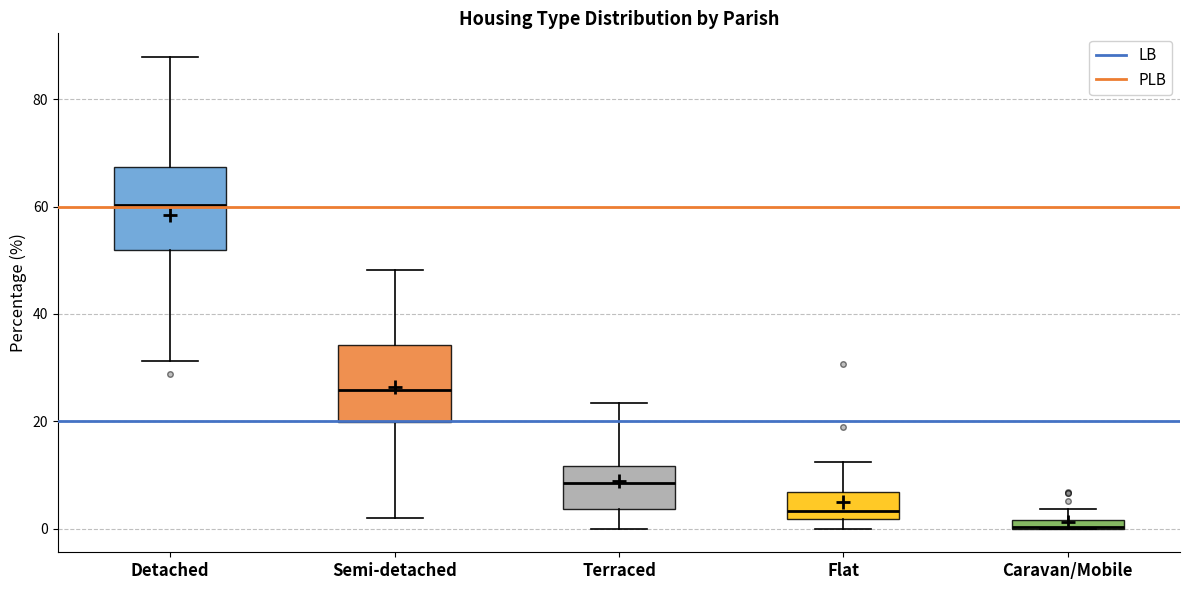

Where is the upper edge of the box for Caravan/Mobile on the y-axis? The values are not printed on the chart, so give them approximately, as read against the axis.

2